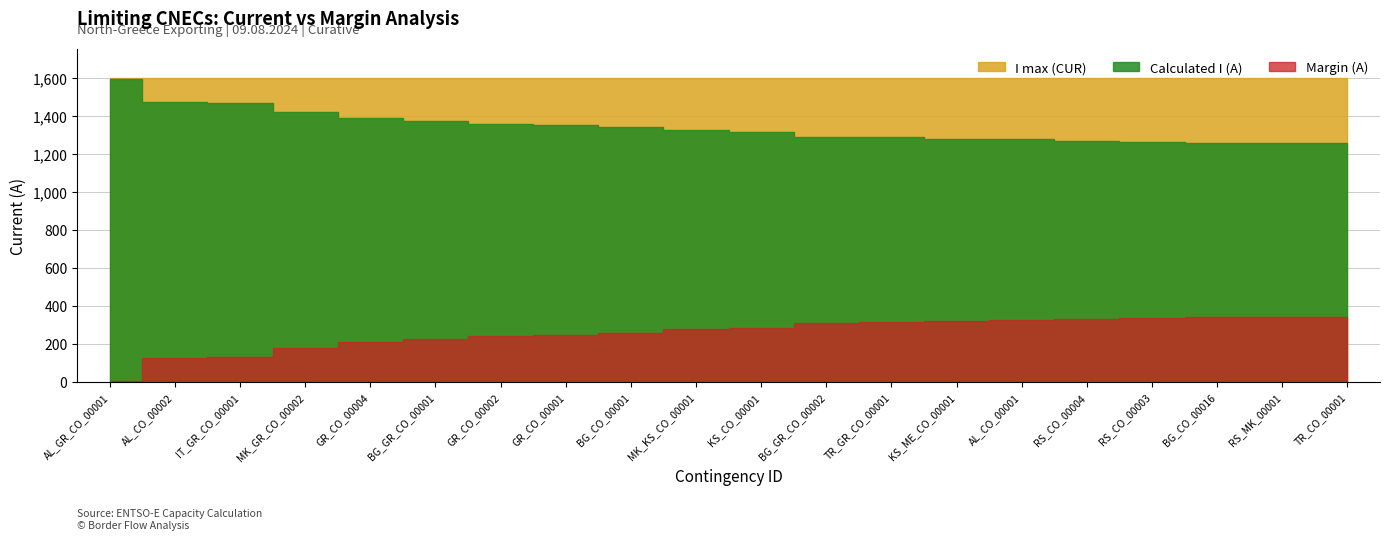

Where is I max (CUR) nearest to the value 1600?

AL_GR_CO_00001